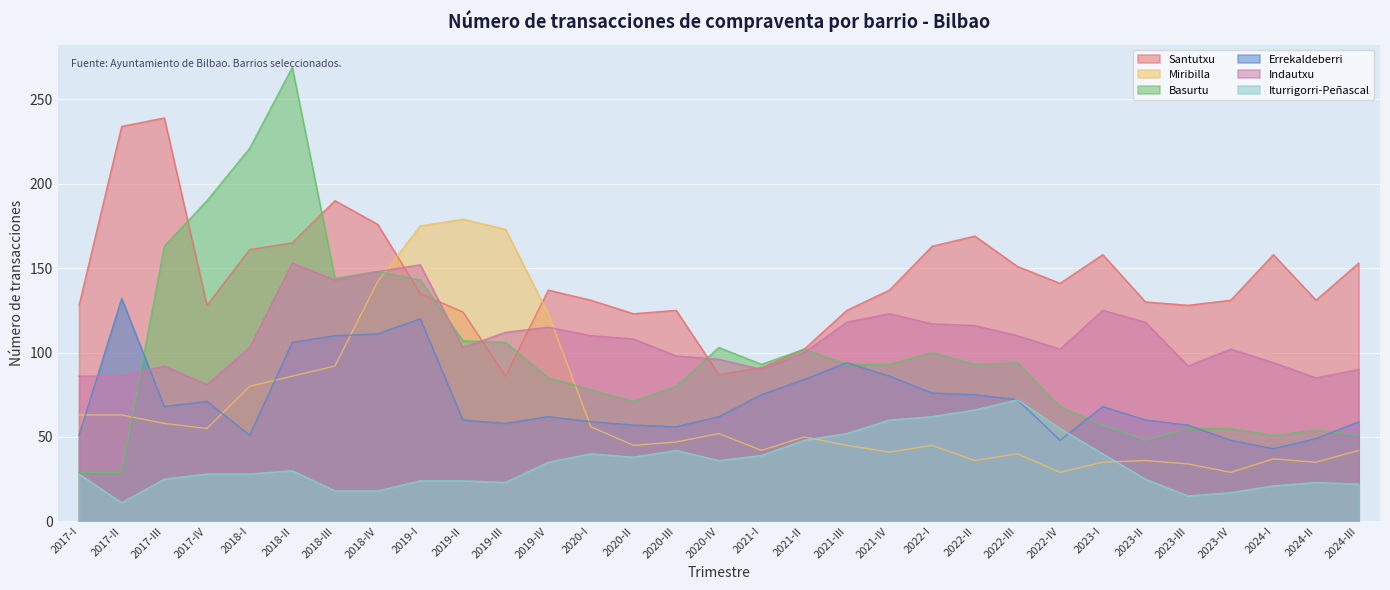

Is it true that Indautxu equals 118 at 2021-III?

True